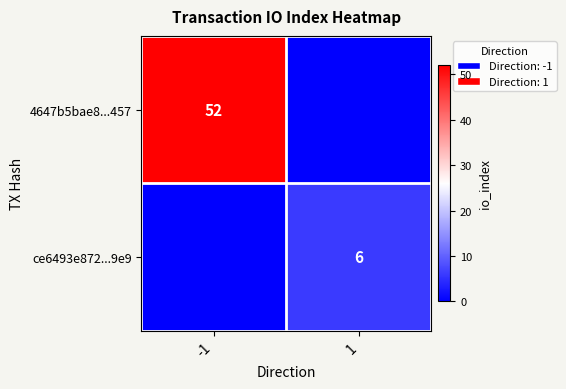

True or false: 4647b5bae8...457 has a value of 52 at -1.

True